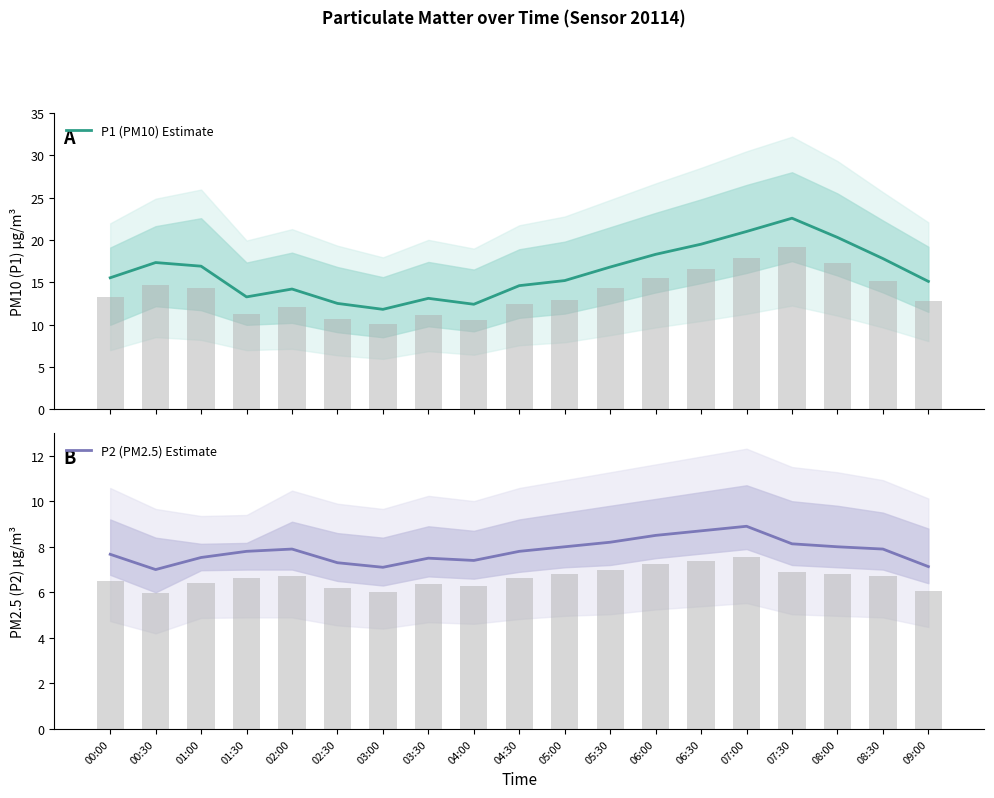

List the series in order of their overall mean, lowest first.

P2 (PM2.5) Estimate, P1 (PM10) Estimate